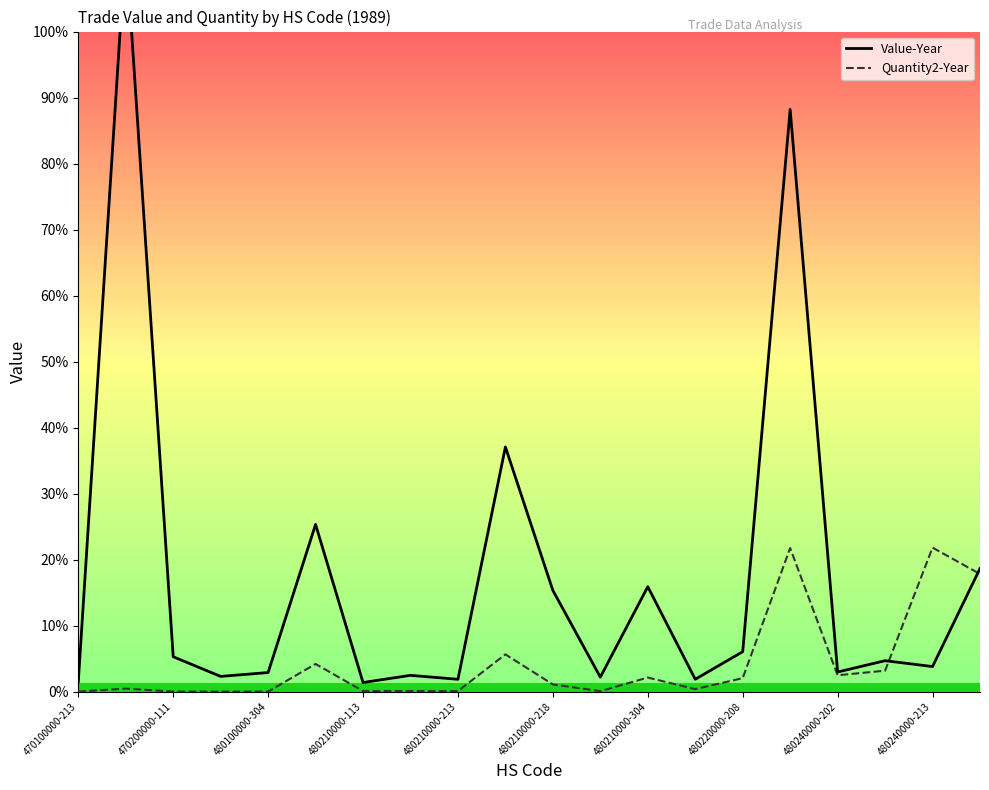

Is it true that Value-Year equals 1678 at 480210000-218?

False